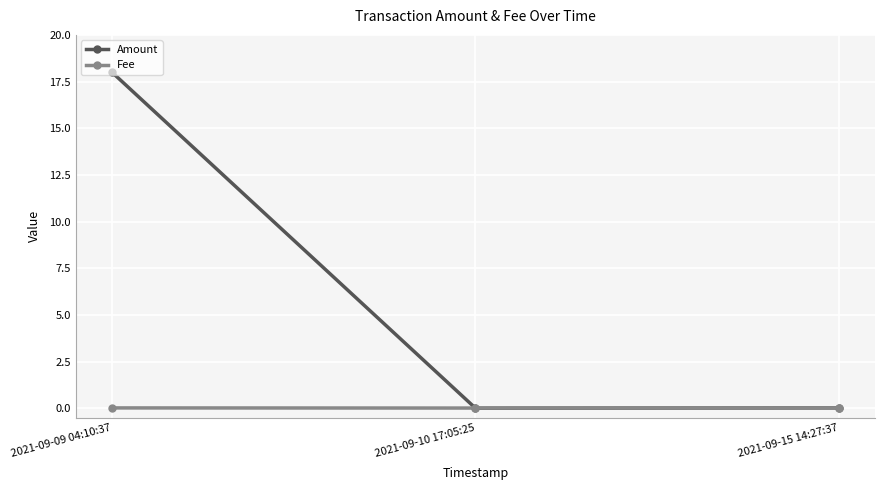

Which series has the largest total across all categories?

Amount